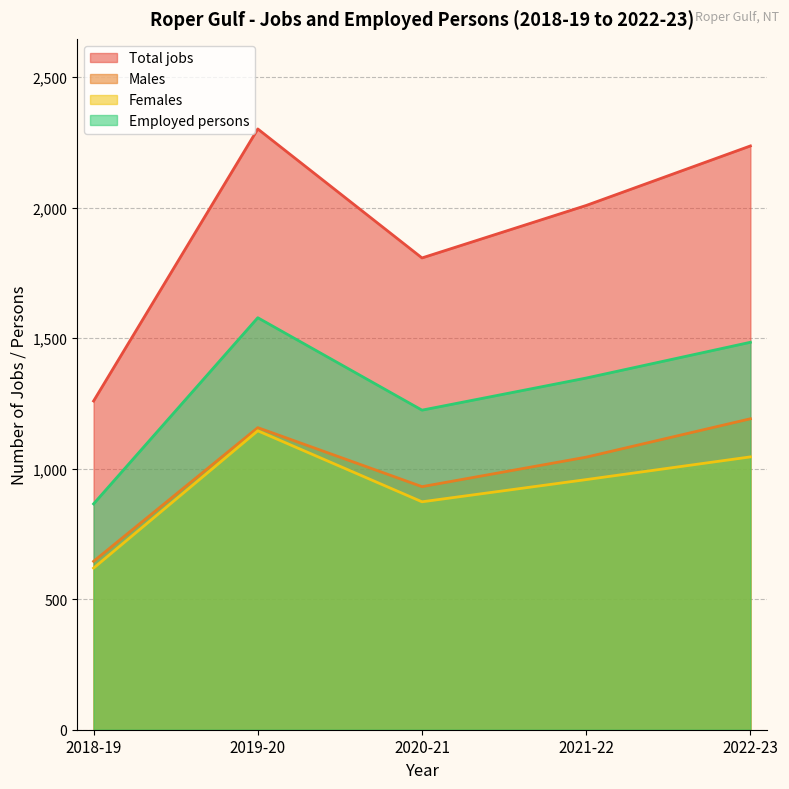

What are all the series names shown in the legend?

Total jobs, Males, Females, Employed persons